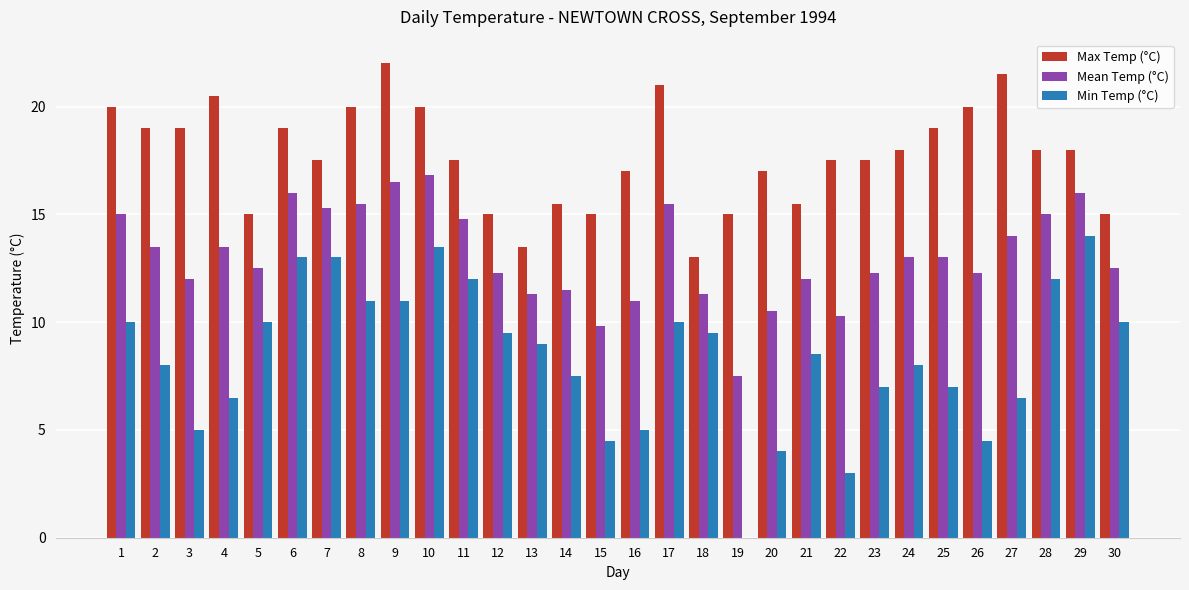

Are the bars grouped side by side (vs. stacked)?

Yes